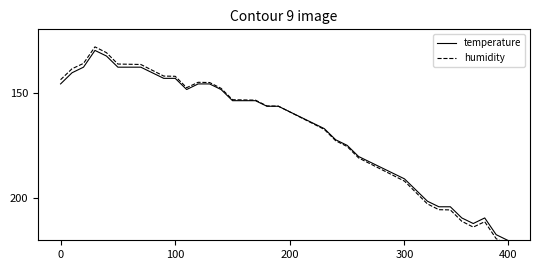

What is the difference between the second highest and minimum values in the temperature series?

87.4